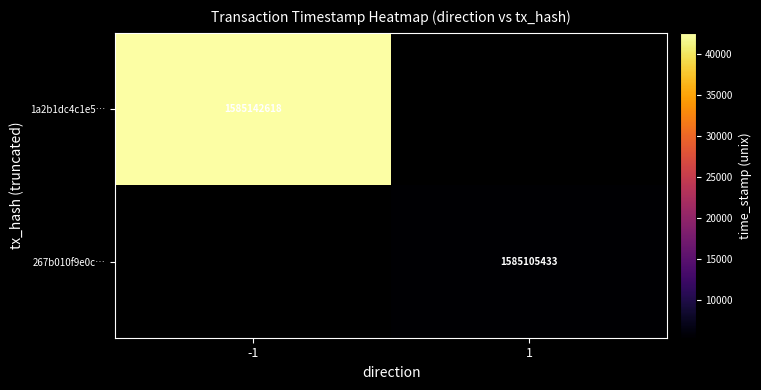

Is the value of 267b010f9e0c… at 1 greater than the value of 1a2b1dc4c1e5… at -1?

No